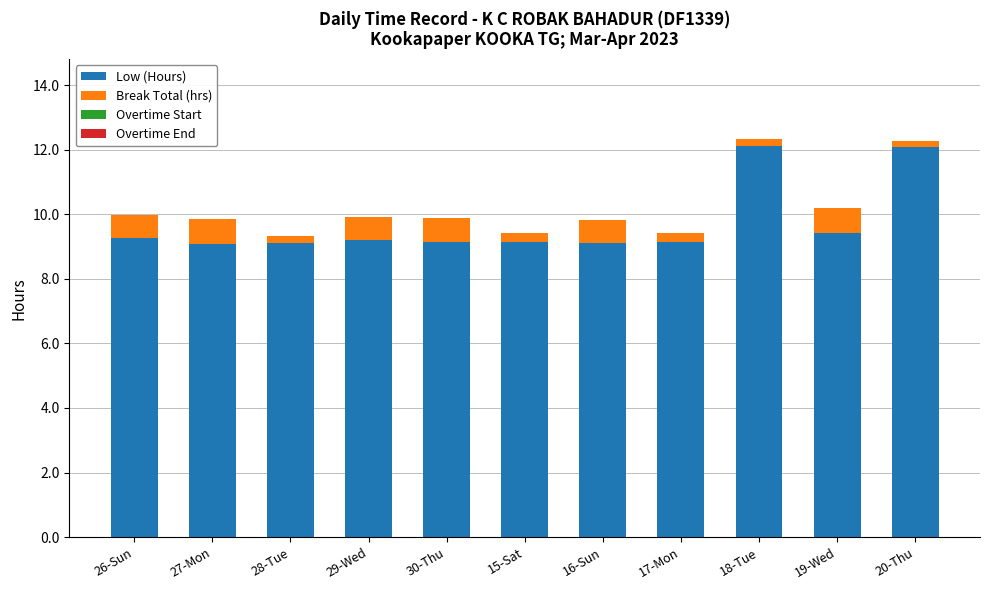

What is the total value across all series at 30-Thu?

9.9